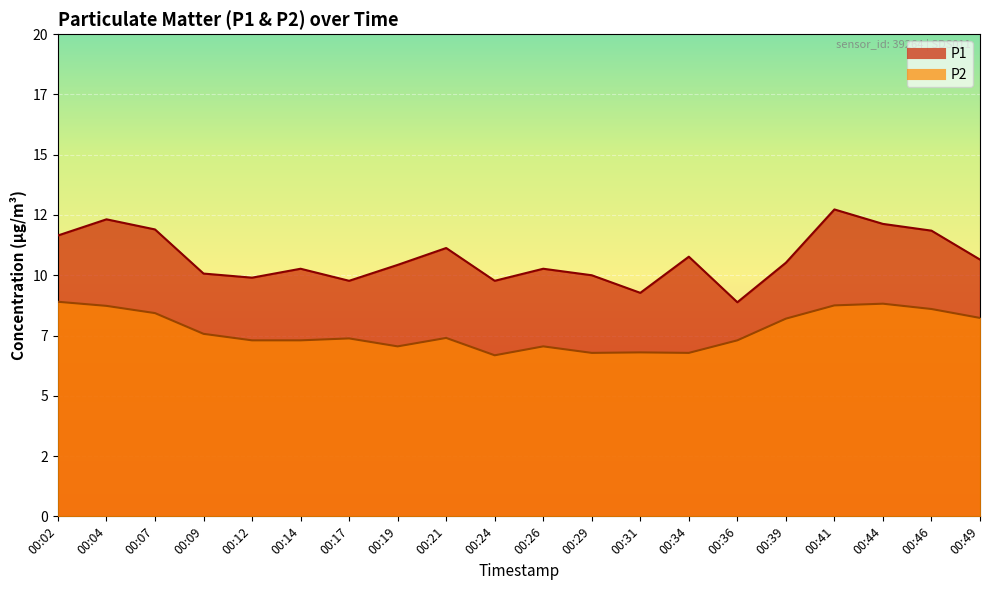

At which label does P2 first exceed 7?

00:02